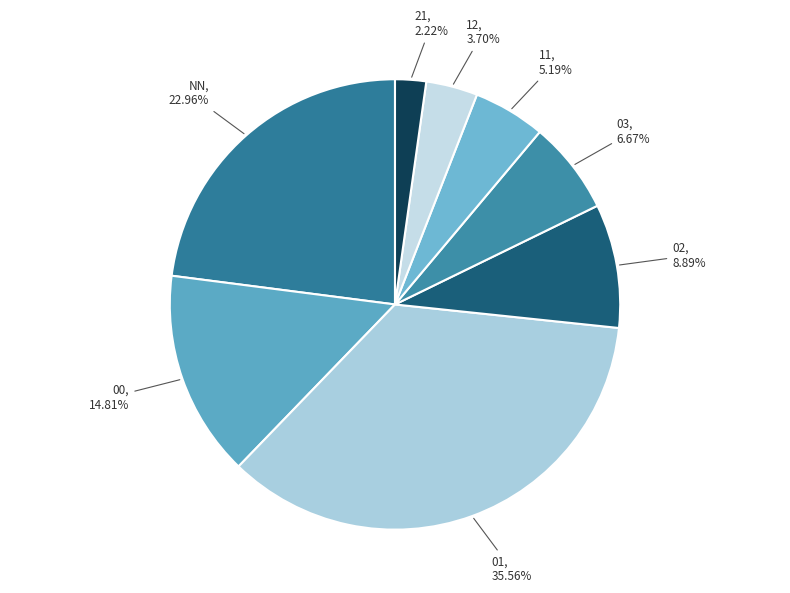

What percentage is the 02 slice, to the nearest percent?

9%